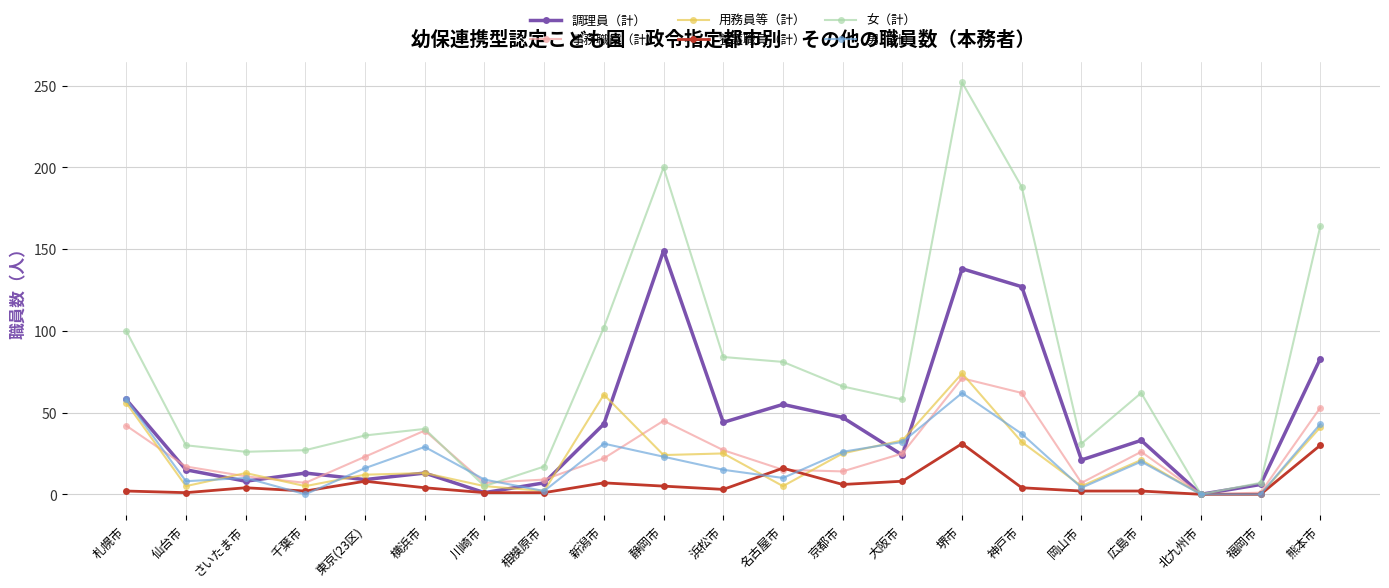

What is the difference between the highest and lowest values at 川崎市?

8